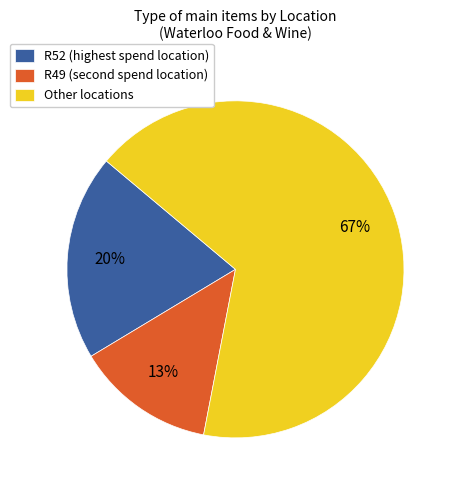

To the nearest percent, what is the difference between the largest and smallest slice percentages?

54%